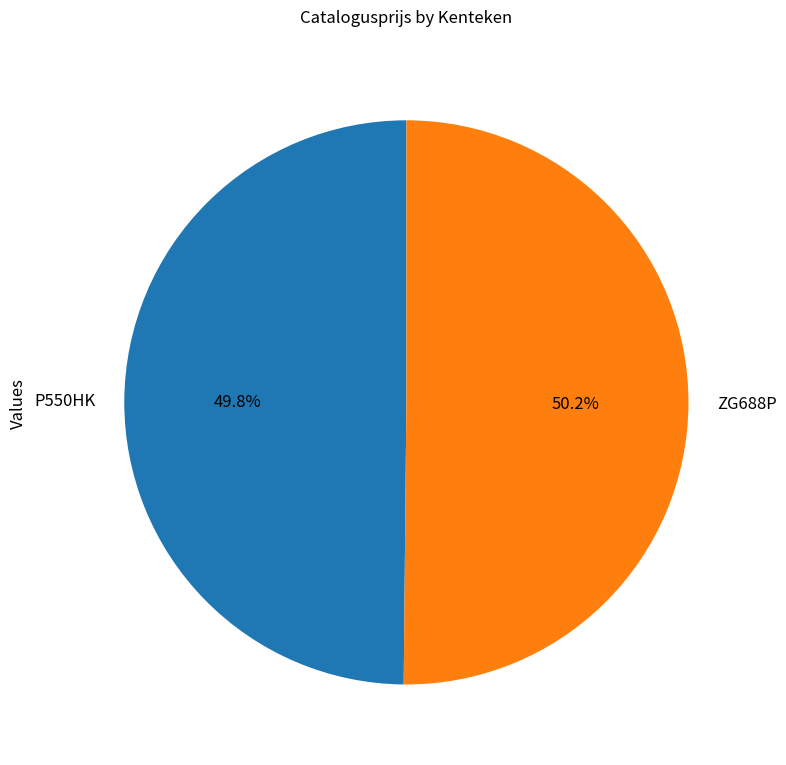

What is the ratio of the value at P550HK to the value at ZG688P?

1.0